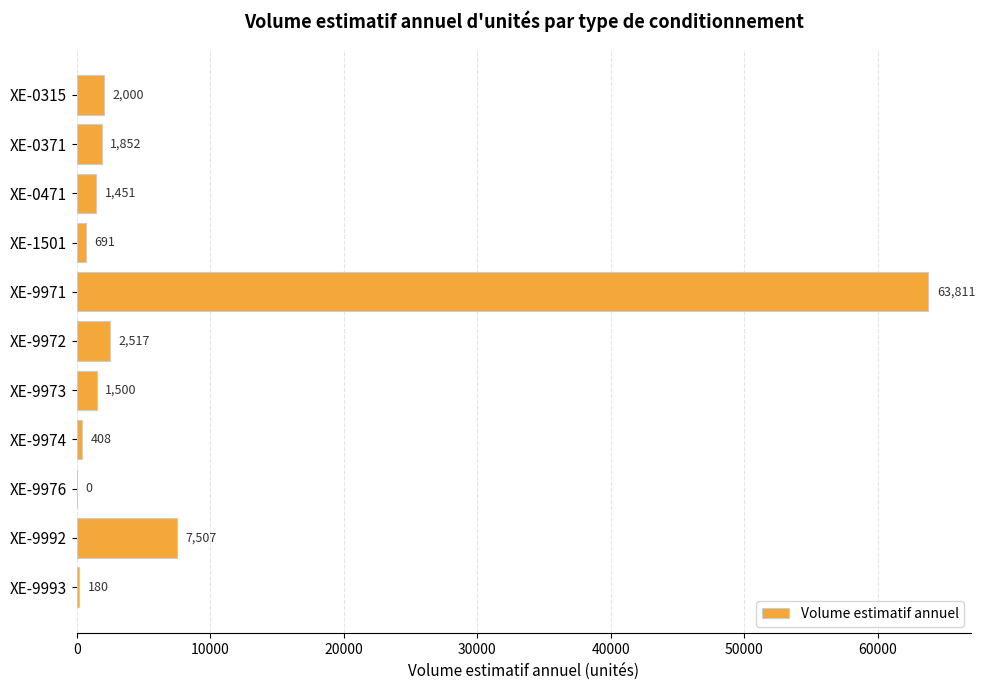

Reading bottom to top, extract all data points from this chart.

XE-9993=180	XE-9992=7507	XE-9976=0	XE-9974=408	XE-9973=1500	XE-9972=2517	XE-9971=63811	XE-1501=691	XE-0471=1451	XE-0371=1852	XE-0315=2000